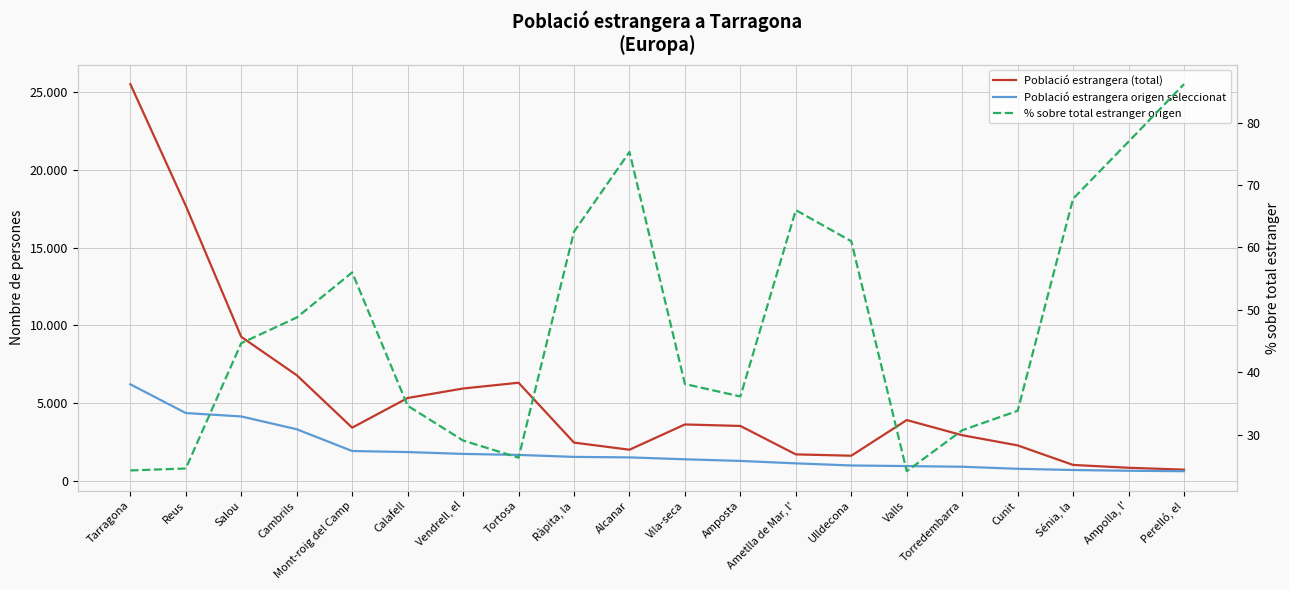

True or false: Població estrangera (total) and % sobre total estranger origen intersect in this chart.

False